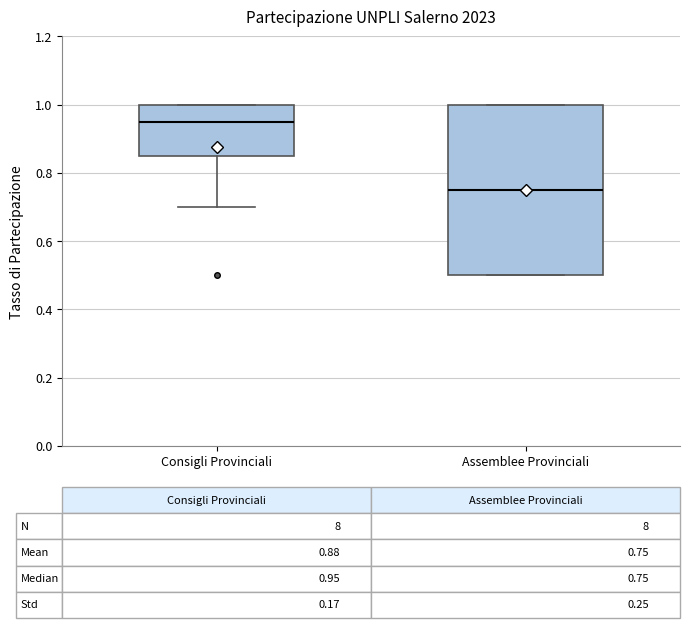

Which box's median line is the lowest?

Assemblee Provinciali